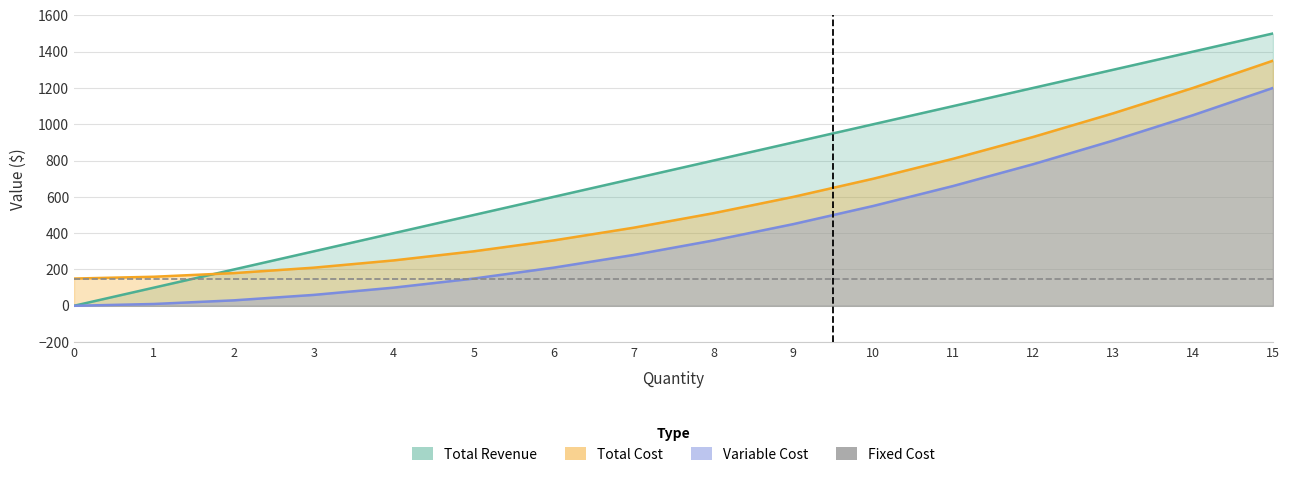

Does the chart have visible grid lines?

Yes